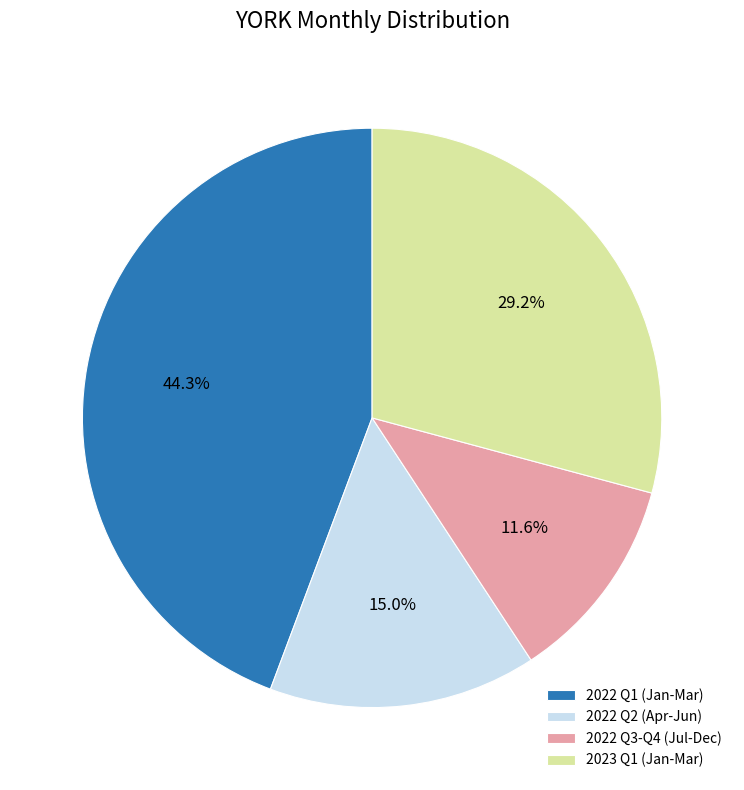

What percentage is NOT represented by 2022 Q1 (Jan-Mar)?

55.7%